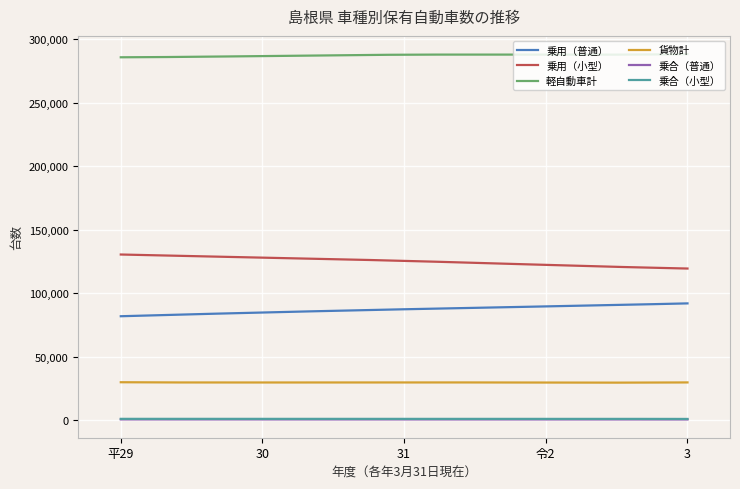

True or false: 乗合（小型） and 乗用（小型） cross at least once.

False